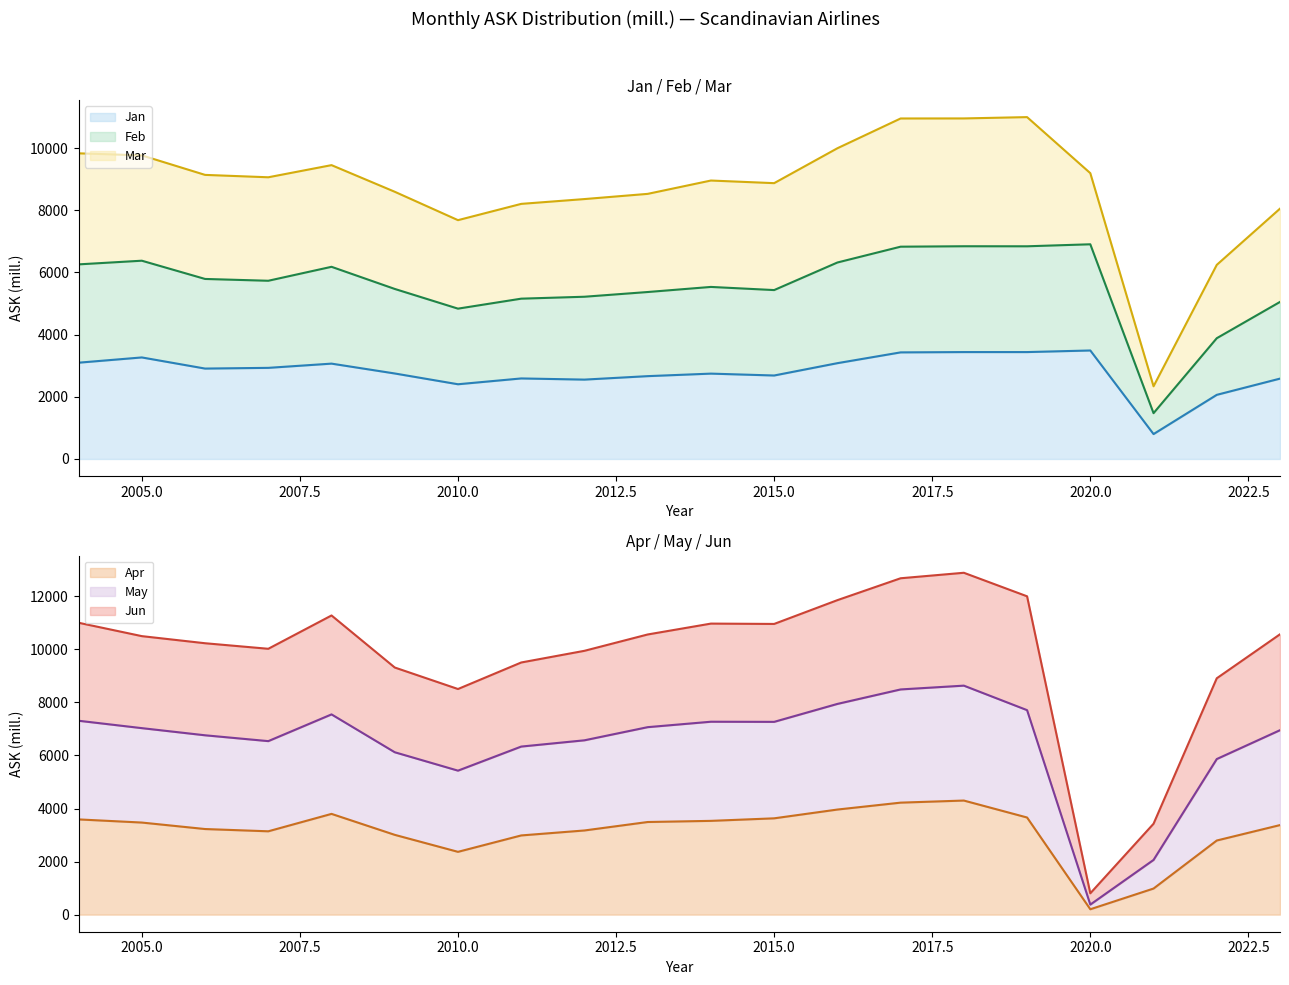

What is the maximum value for Apr?

4300.6